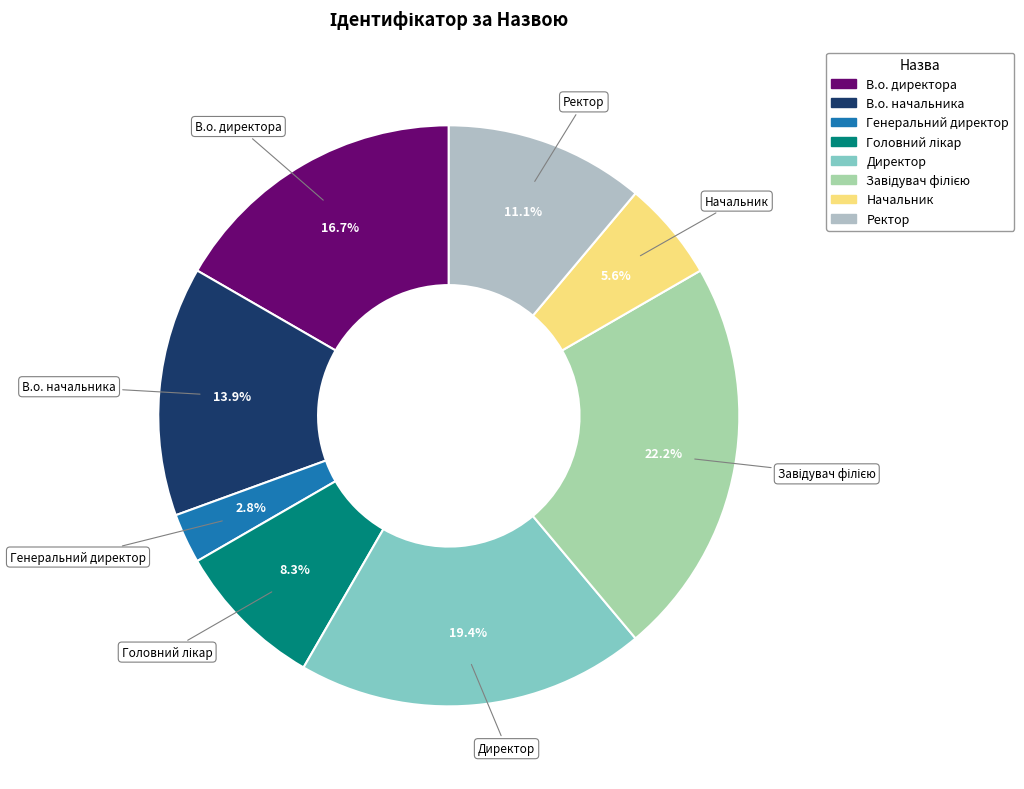

What is the smallest slice in the pie chart?

Генеральний директор